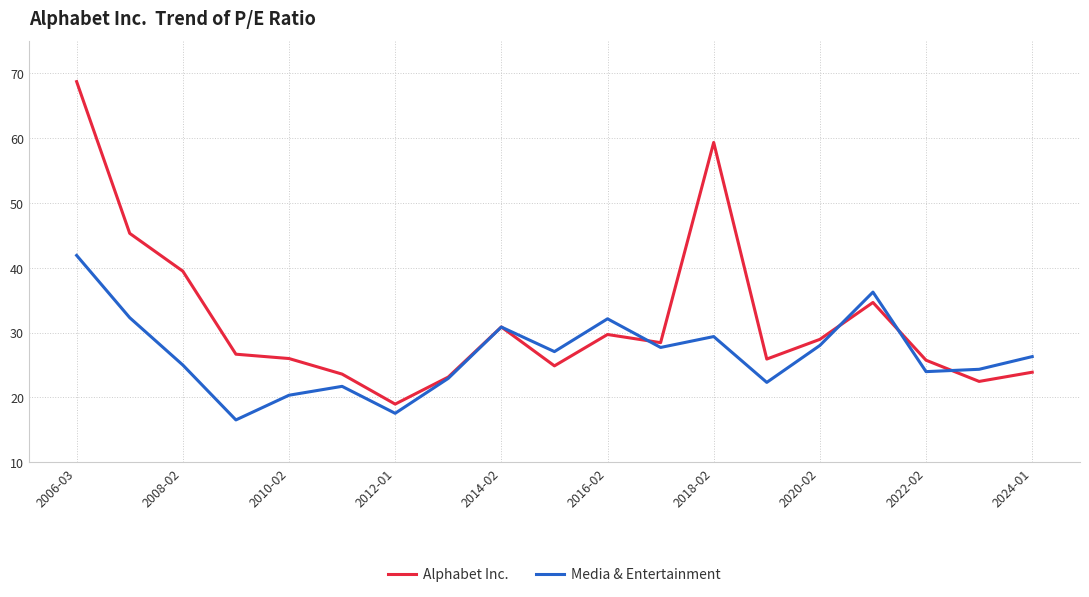

What is the greatest value displayed?

68.7